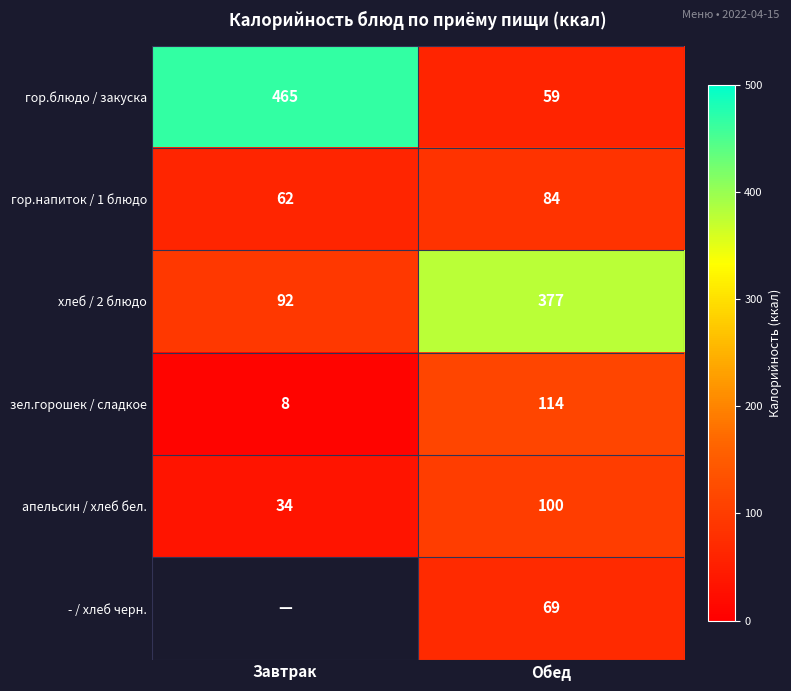

At Обед, list the series in order from smallest to largest.

гор.блюдо / закуска, - / хлеб черн., гор.напиток / 1 блюдо, апельсин / хлеб бел., зел.горошек / сладкое, хлеб / 2 блюдо